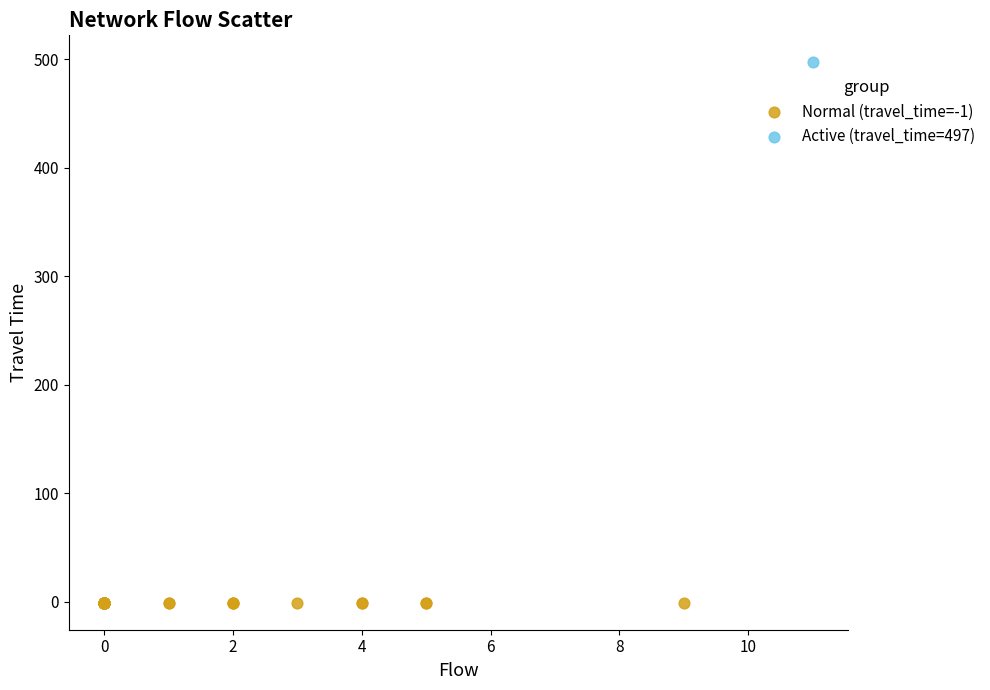

What are all the series names shown in the legend?

Normal (travel_time=-1), Active (travel_time=497)